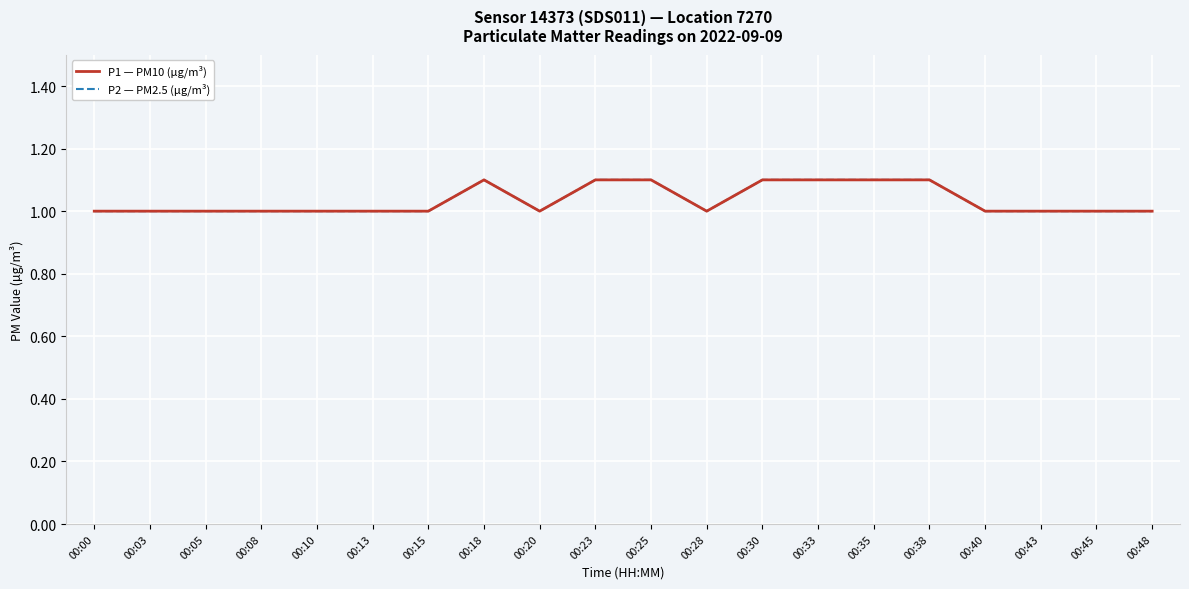

Which series has the largest total across all categories?

P1 — PM10 (µg/m³)